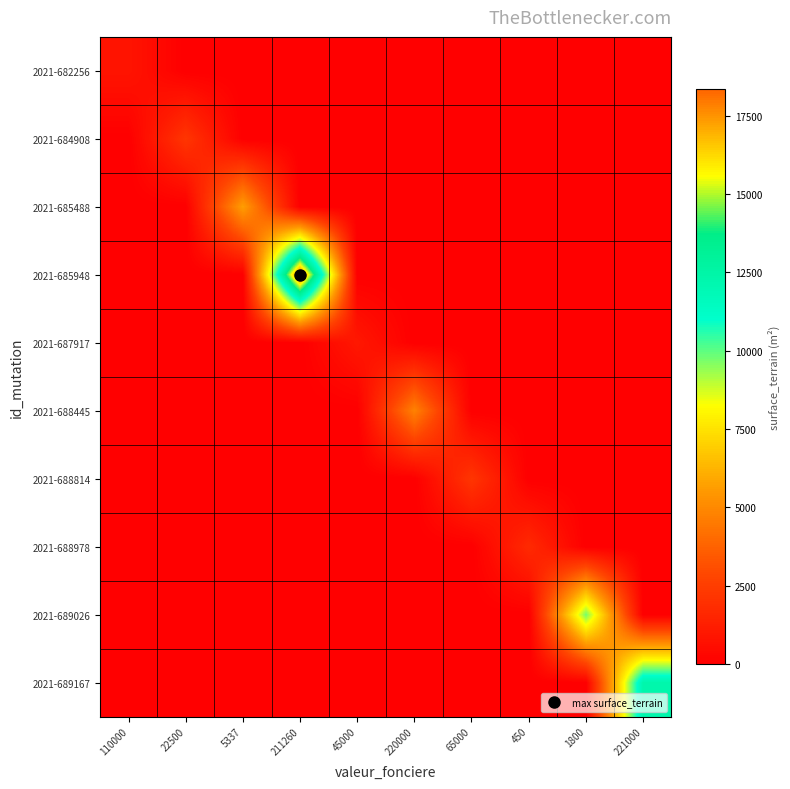

Which series has the largest total across all categories?

2021-685948